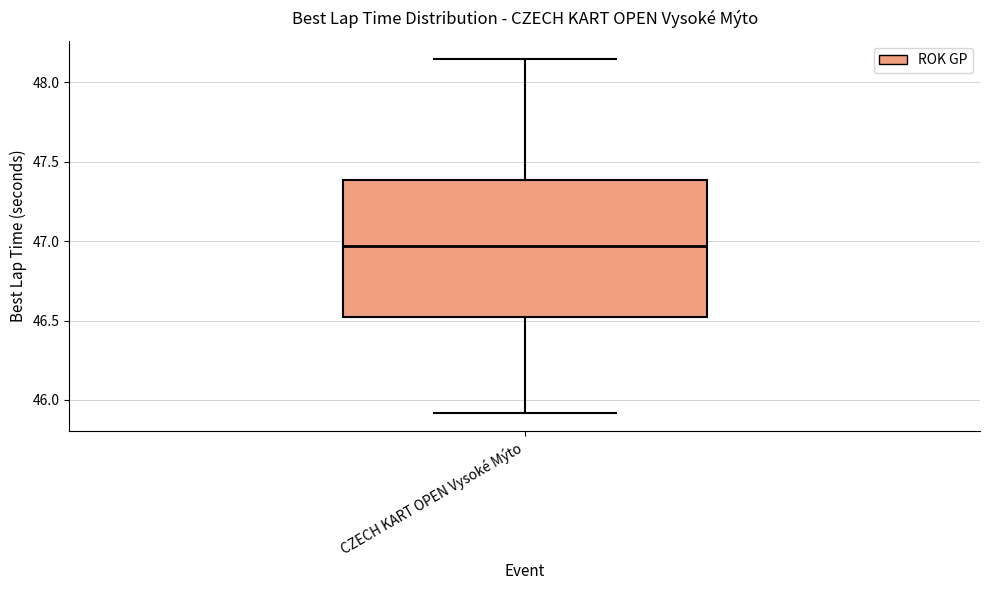

Where does the upper whisker of the box for CZECH KART OPEN Vysoké Mýto end on the y-axis? The values are not printed on the chart, so give them approximately, as read against the axis.

48.15